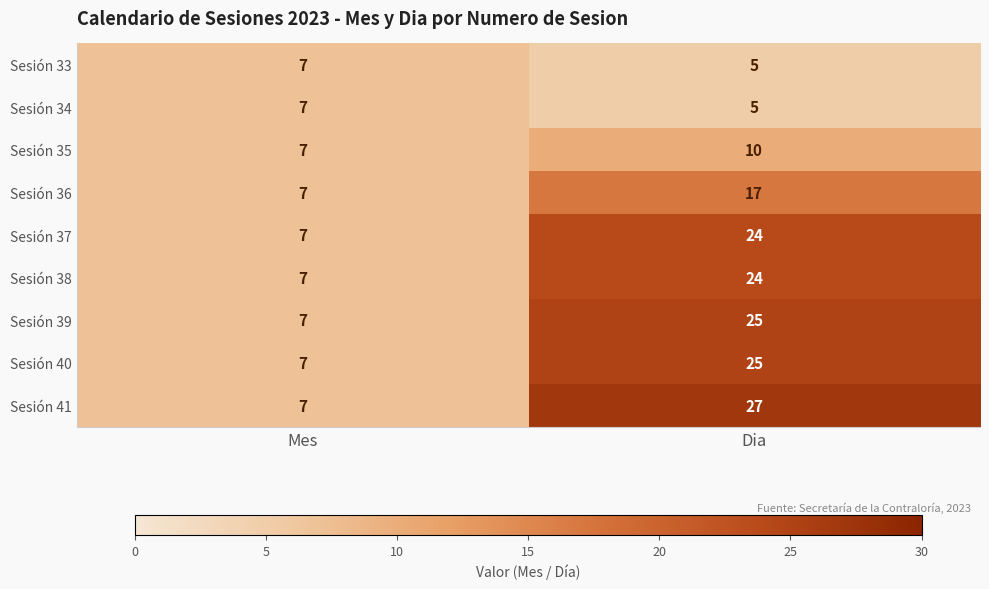

What value does the Sesión 38 series have at Mes, to the nearest 5?

5